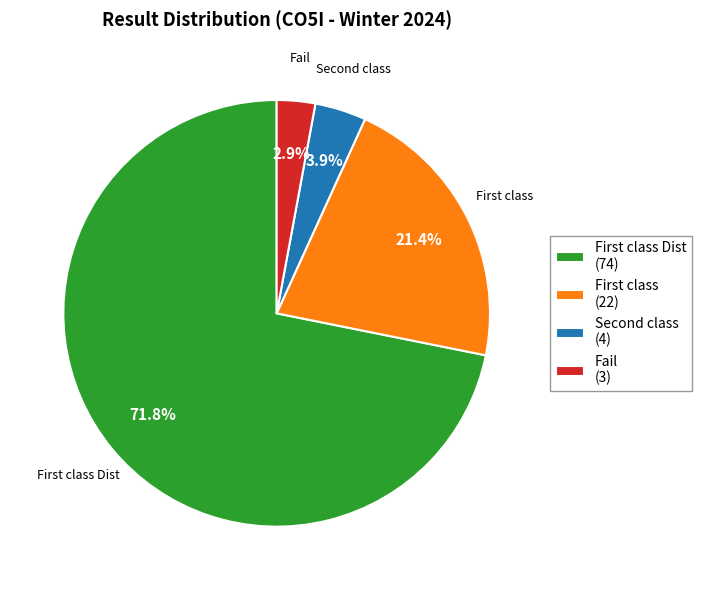

Rank the categories by value from highest to lowest.

First class Dist (74), First class (22), Second class (4), Fail (3)